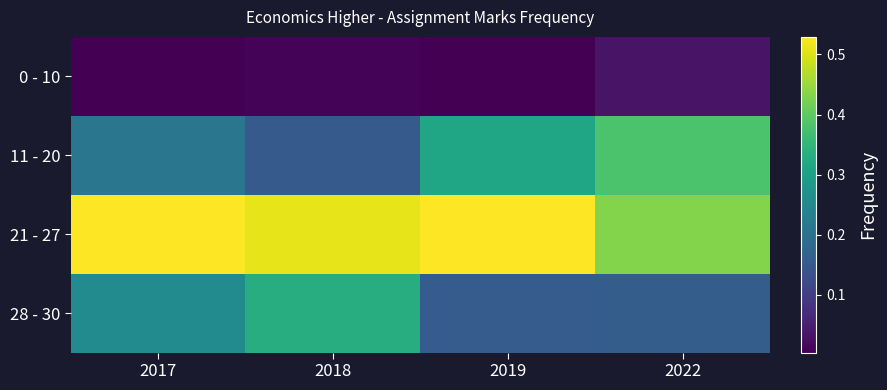

List the series in order of their peak value, lowest first.

0 - 10, 28 - 30, 11 - 20, 21 - 27